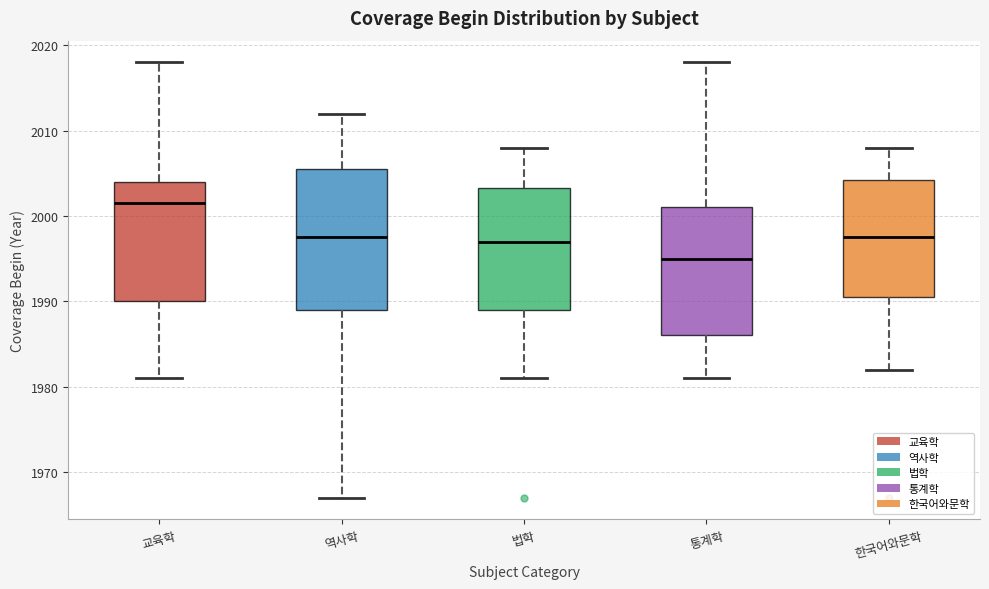

Which box is the tallest, from its lower edge to its upper edge?

역사학